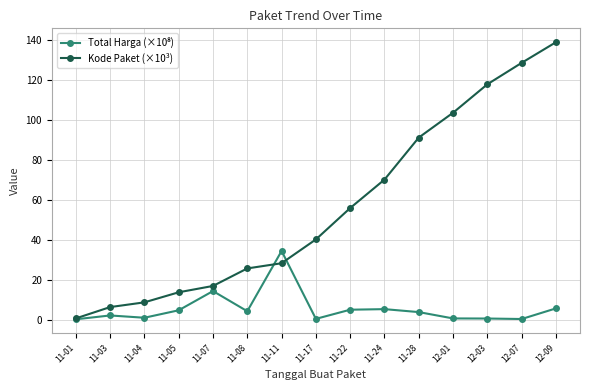

At which category is the sum across all series the highest?

12-09